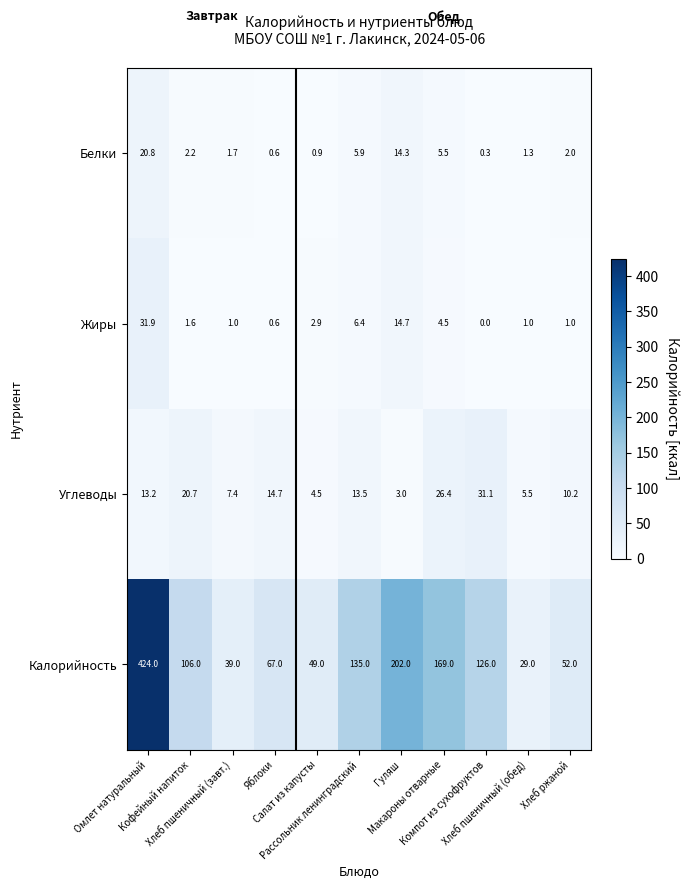

What is the sum of all Белки values?

55.5